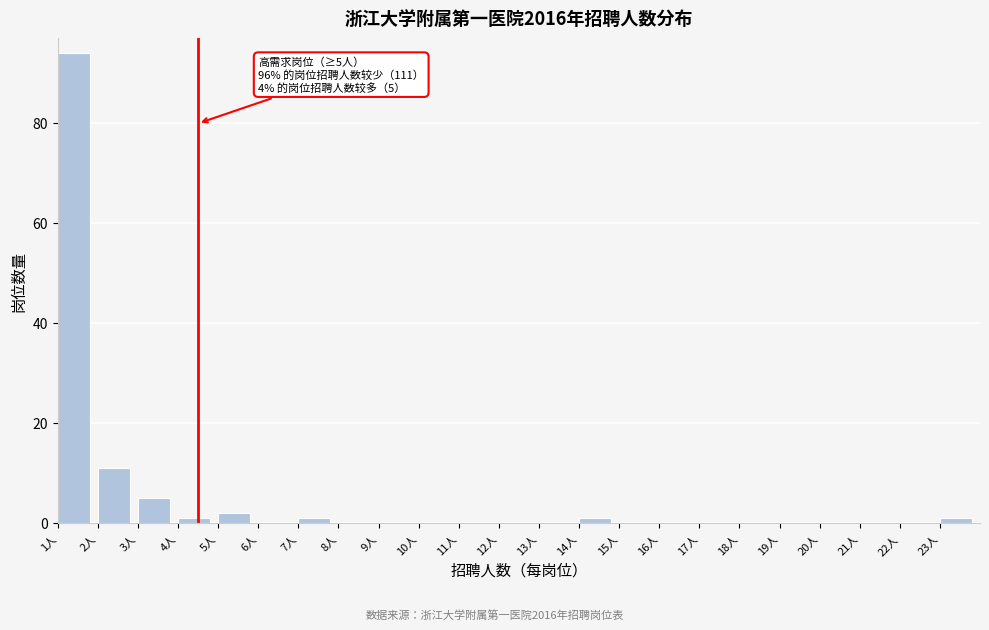

Which range on the x-axis has the tallest bar?

1 to 2